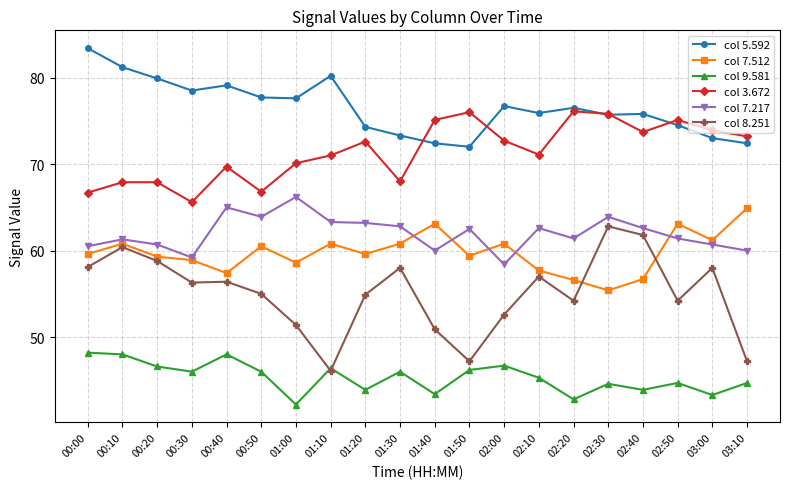

What is the label of the 15th point from the left?

02:20